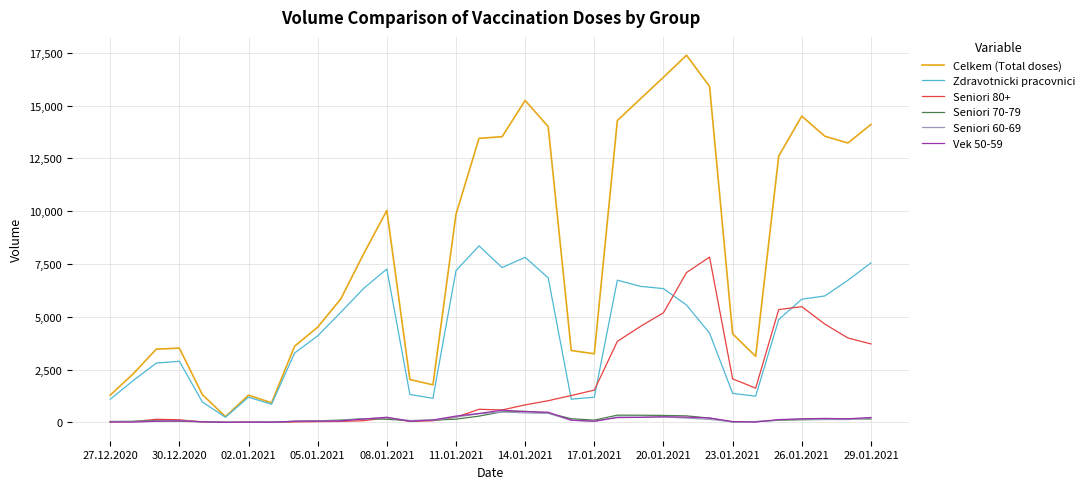

Is this an area chart (filled region under the line)?

No